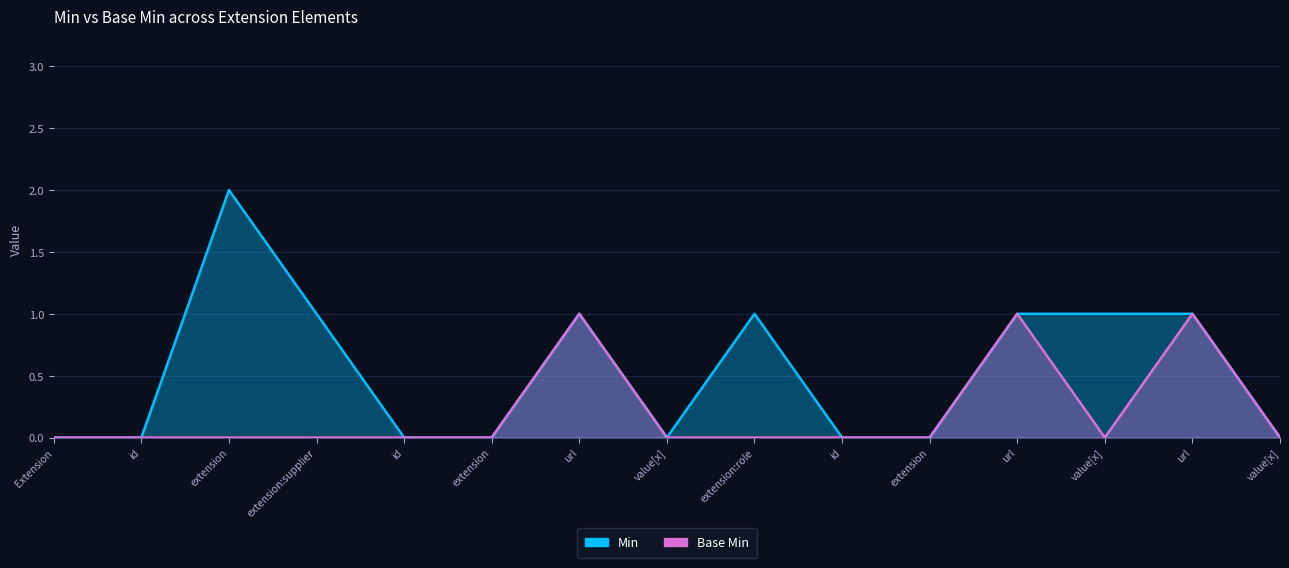

What is the maximum value shown in the chart?

2